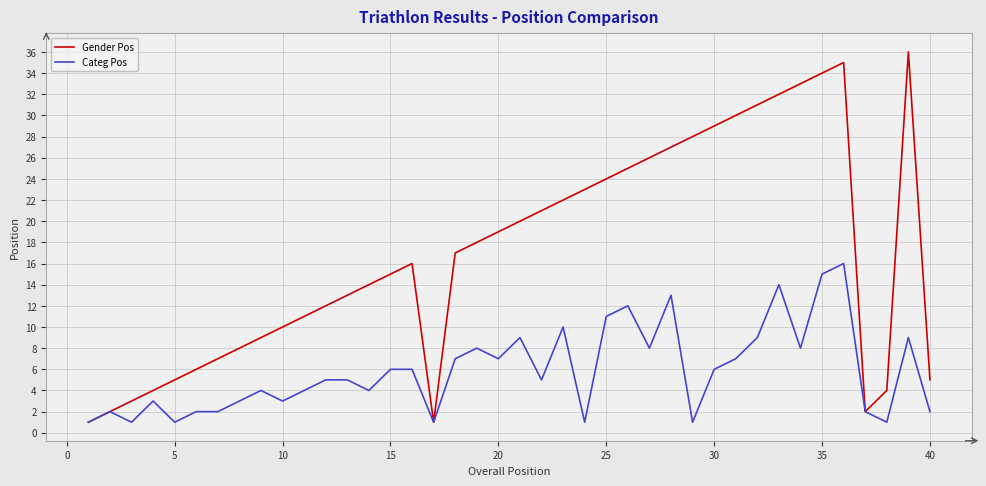

What are all the series names shown in the legend?

Gender Pos, Categ Pos